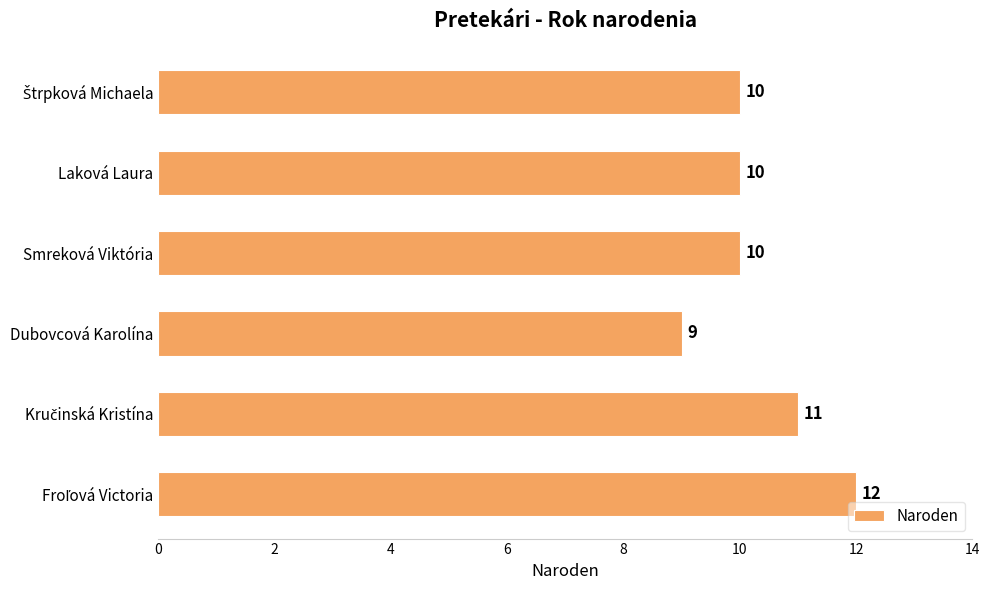

Reading top to bottom, what are all the values shown in this chart?

10	10	10	9	11	12